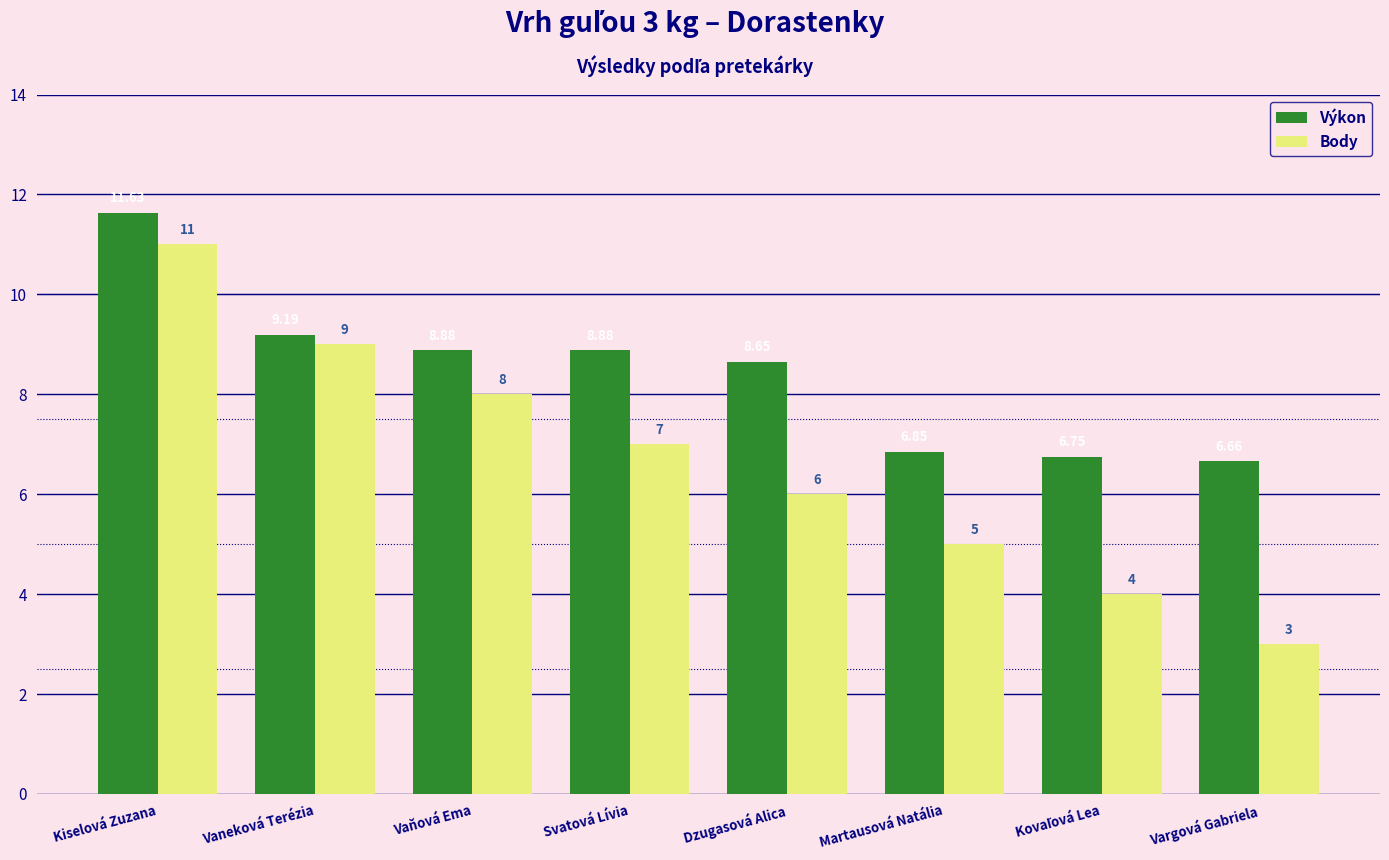

What is the label of the 3rd bar from the left?

Vaňová Ema